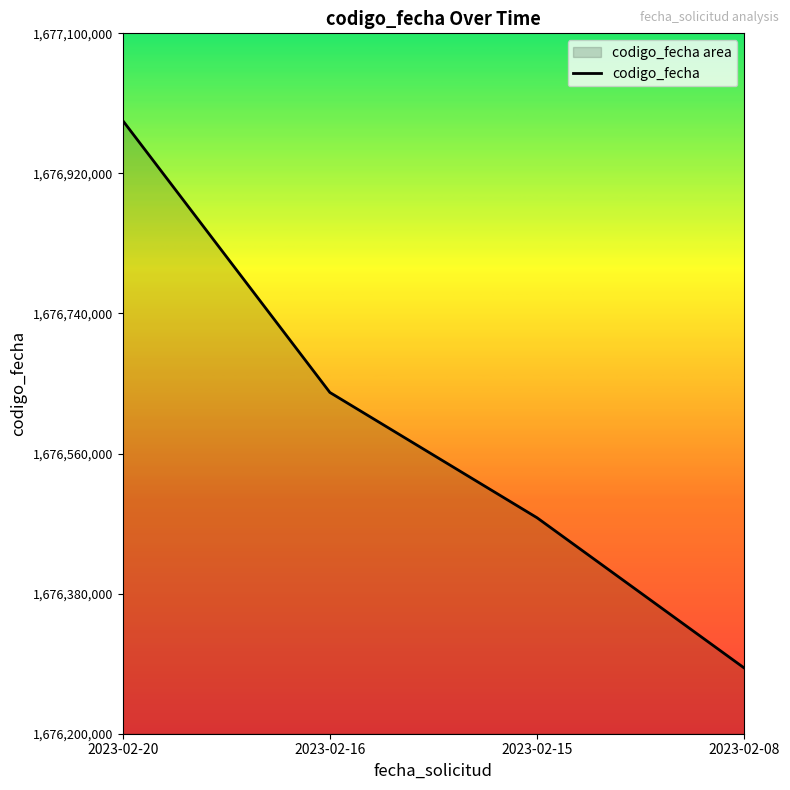

Read the value at 2023-02-15.

1676477484